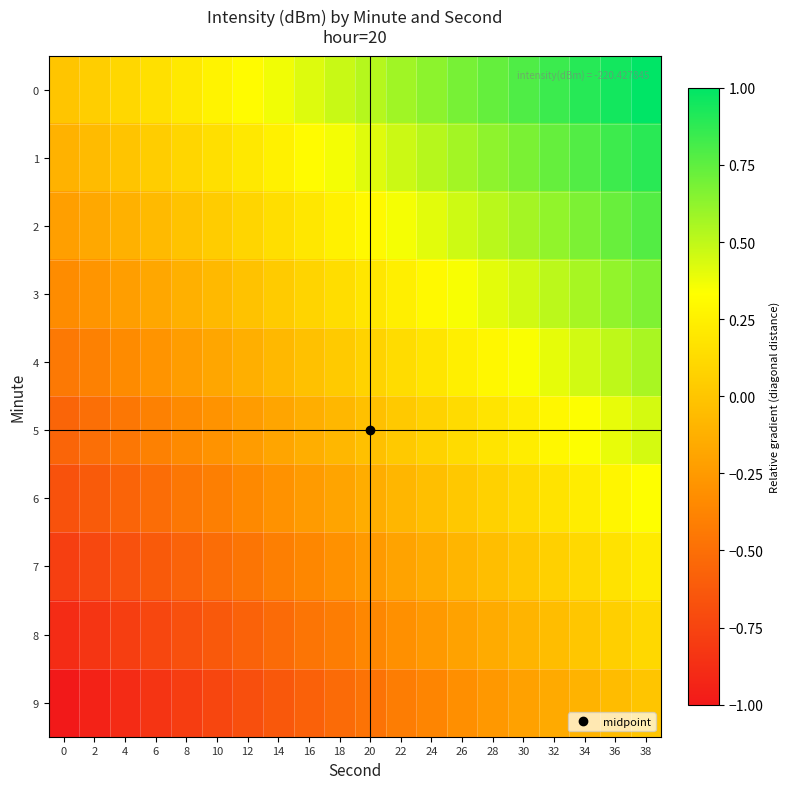

How many series are shown in this chart?

10